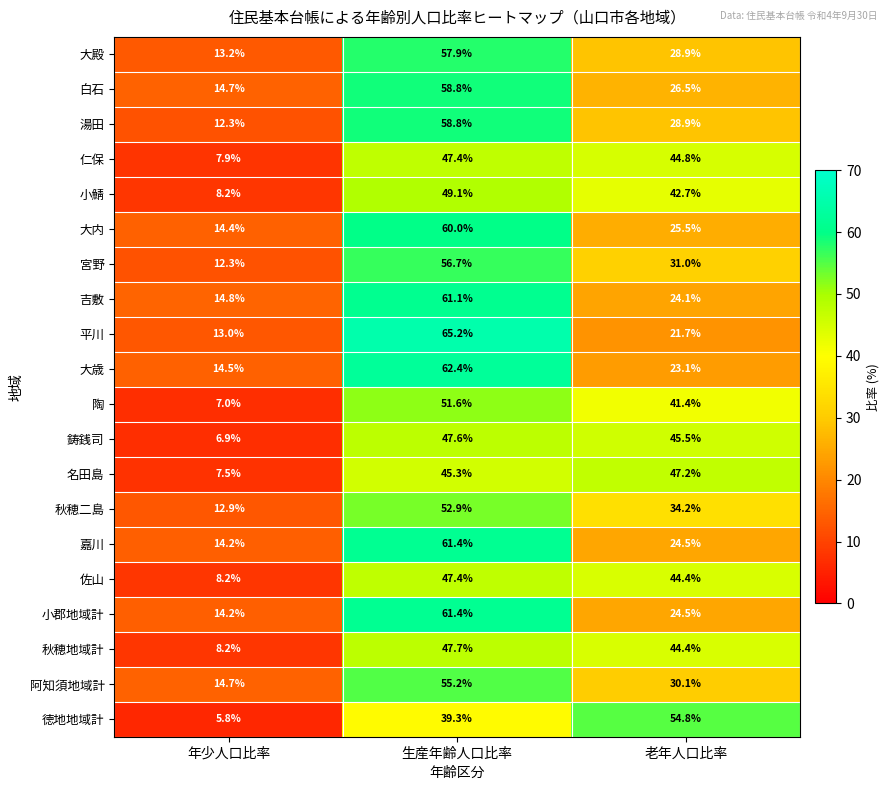

How many data points in 佐山 are above 44?

2